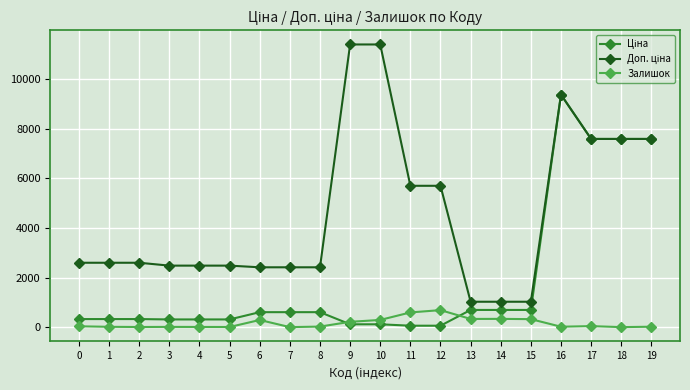

At which category is the sum across all series the highest?

16